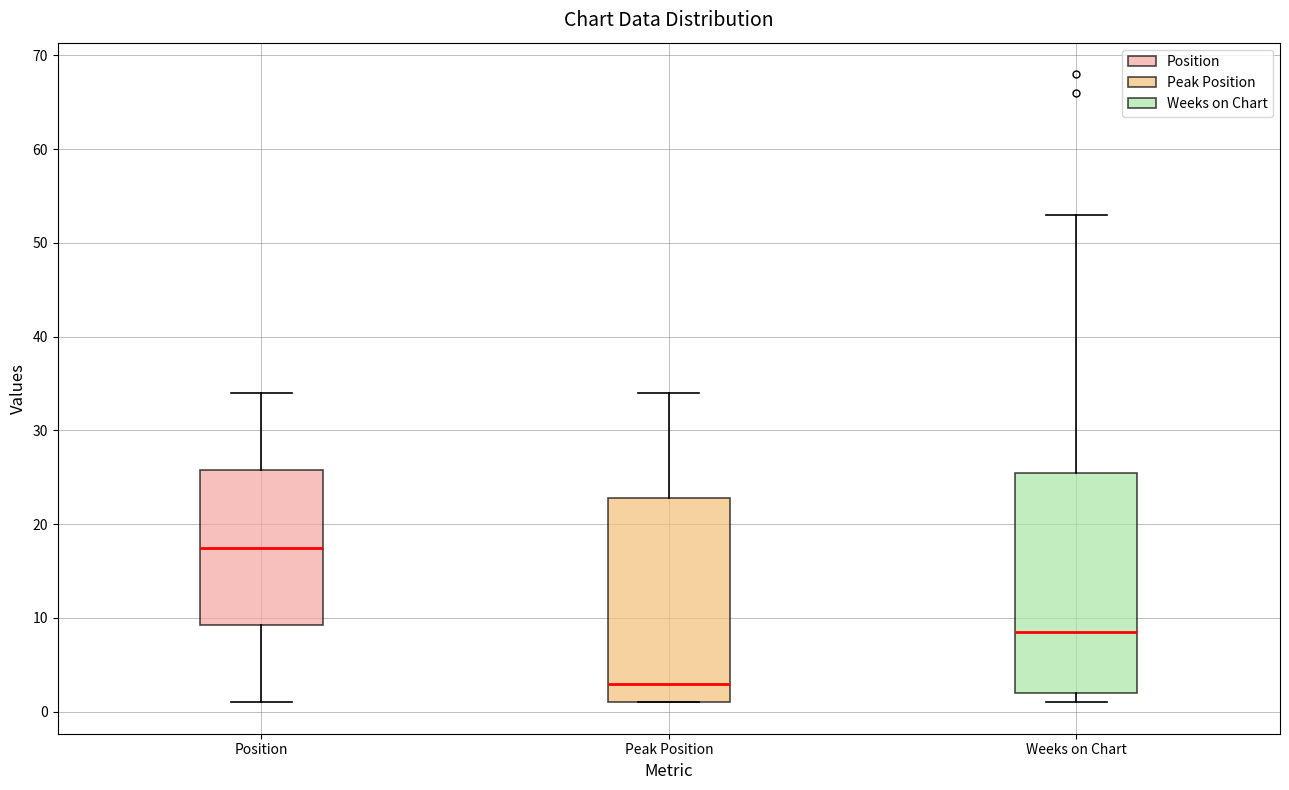

Where is the lower edge of the box for Position on the y-axis? The values are not printed on the chart, so give them approximately, as read against the axis.

9